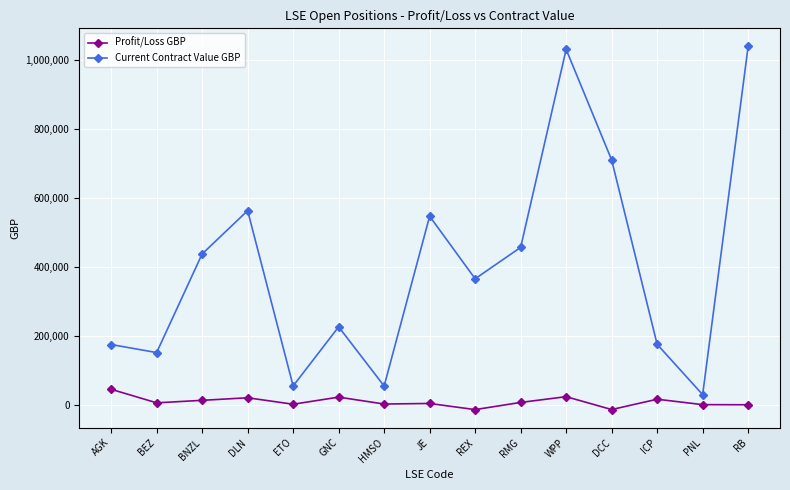

At how many categories does at least one series exceed 393509?

7